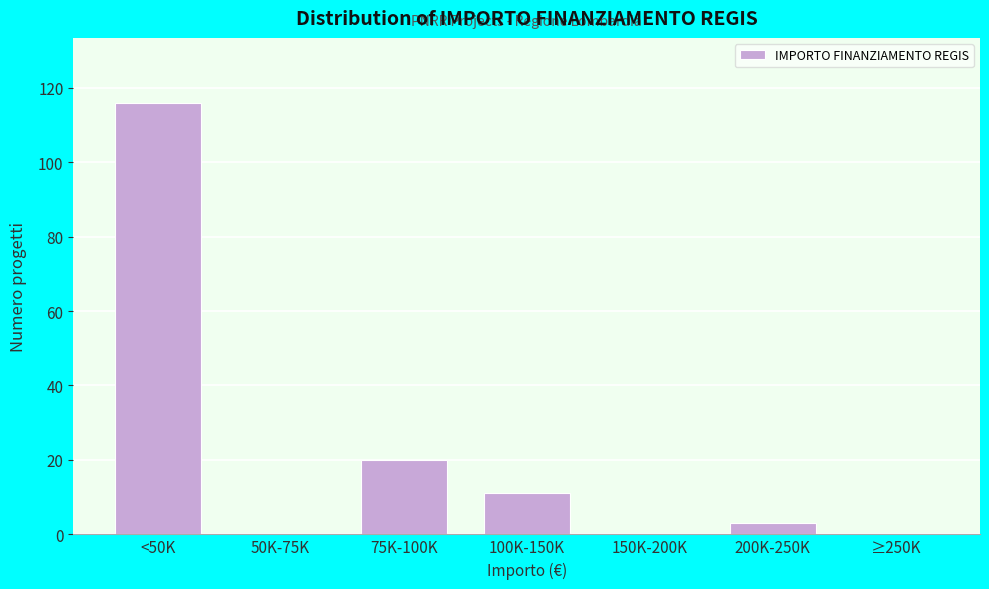

Reading left to right, extract all data points from this chart.

<50K=116	50K-75K=0	75K-100K=20	100K-150K=11	150K-200K=0	200K-250K=3	≥250K=0